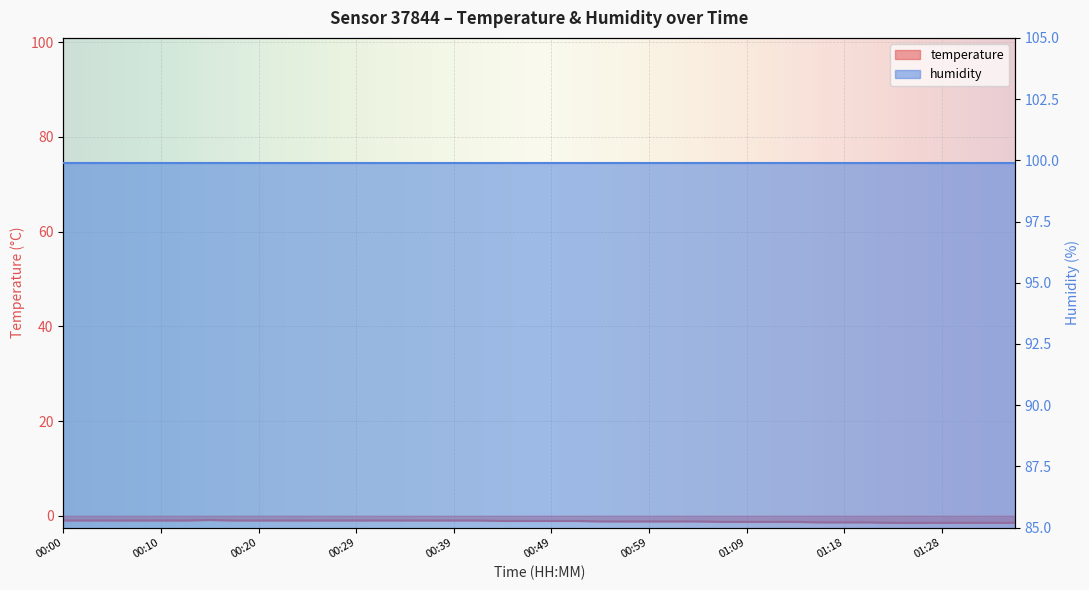

Rank the categories by value from lowest to highest.

01:23, 01:26, 01:28, 01:31, 01:33, 01:36, 01:16, 01:18, 01:21, 01:06, 01:09, 01:11, 01:14, 00:54, 00:56, 00:59, 01:01, 01:04, 00:44, 00:47, 00:49, 00:51, 00:00, 00:02, 00:05, 00:07, 00:10, 00:12, 00:17, 00:20, 00:22, 00:25, 00:27, 00:29, 00:32, 00:34, 00:37, 00:39, 00:42, 00:15